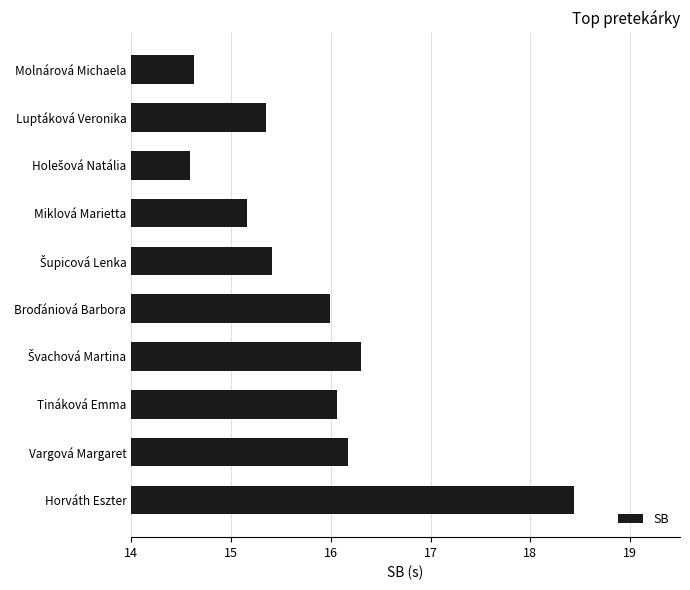

The value at Molnárová Michaela is 24.3. True or false?

False